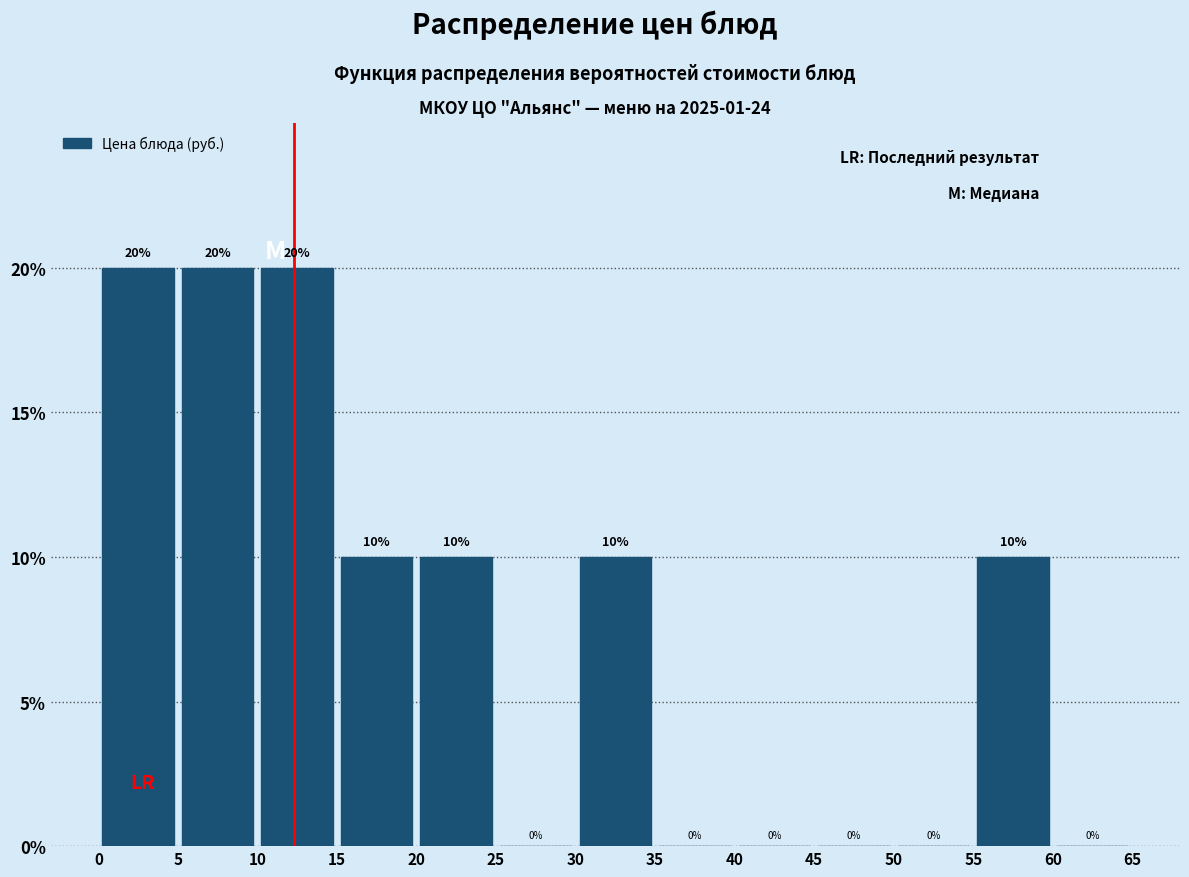

Reading left to right, list every bar in this chart as the range it spans on the x-axis followed by its height.

0 to 5: 20
5 to 10: 20
10 to 15: 20
15 to 20: 10
20 to 25: 10
25 to 30: 0
30 to 35: 10
35 to 40: 0
40 to 45: 0
45 to 50: 0
50 to 55: 0
55 to 60: 10
60 to 65: 0